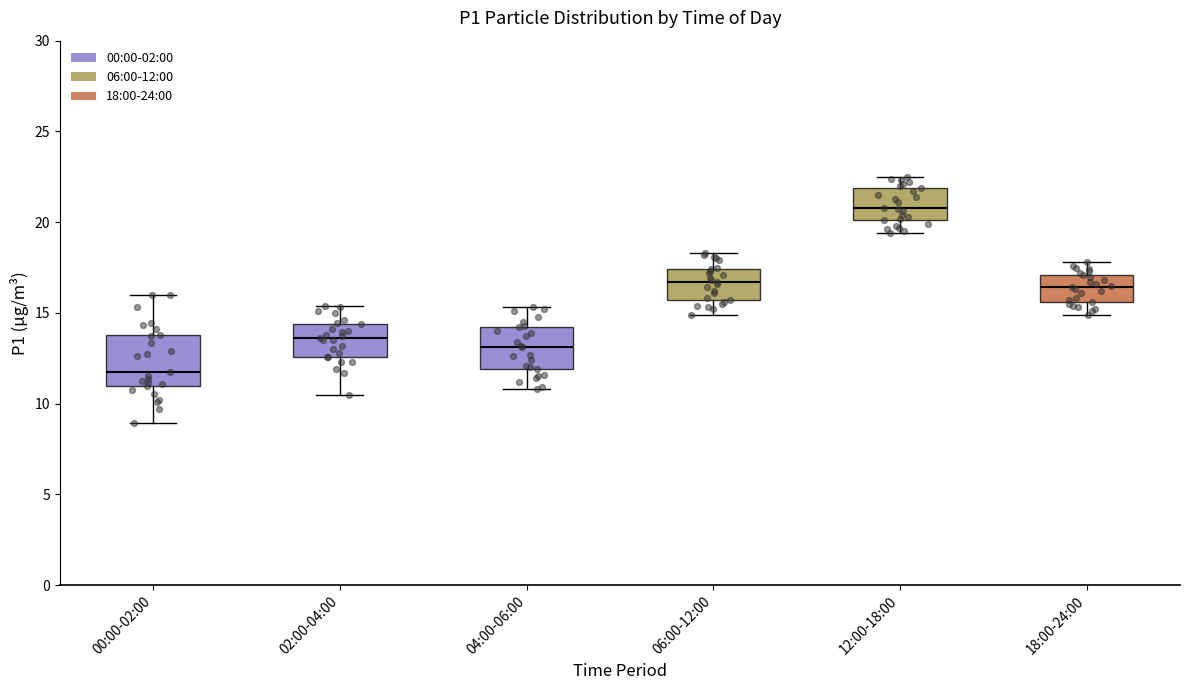

Reading left to right, read every box against the y-axis: the position of its median line, the range the box covers, and the ends of its whiskers. The values are not printed on the chart, so give them approximately, as read against the axis.

00:00-02:00: median 11.5, box 11.0 to 14.0, whiskers 9.0 to 16.0
02:00-04:00: median 13.5, box 12.5 to 14.5, whiskers 10.5 to 15.5
04:00-06:00: median 13.0, box 12.0 to 14.0, whiskers 11.0 to 15.5
06:00-12:00: median 16.5, box 15.5 to 17.5, whiskers 15.0 to 18.5
12:00-18:00: median 21.0, box 20.0 to 22.0, whiskers 19.5 to 22.5
18:00-24:00: median 16.5, box 15.5 to 17.0, whiskers 15.0 to 18.0